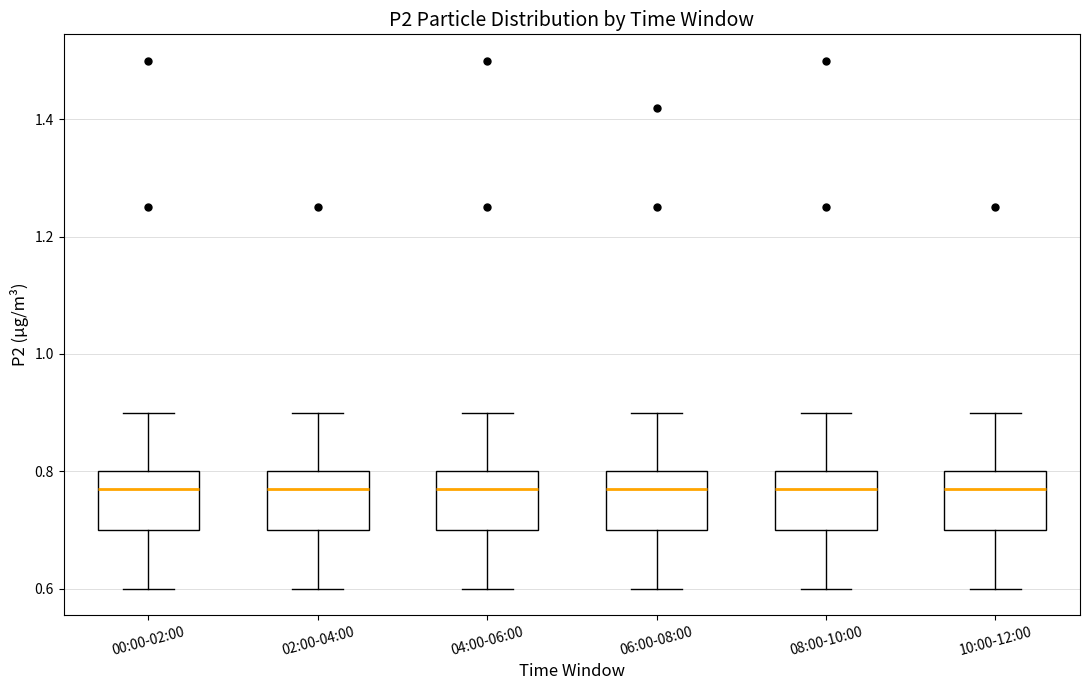

Reading left to right, transcribe this box plot: for each box, give where its median line is, the range the box spans, and where its two whiskers end, as read against the y-axis. The values are not printed on the chart, so give them approximately, as read against the axis.

00:00-02:00: median 0.78, box 0.70 to 0.80, whiskers 0.60 to 0.90
02:00-04:00: median 0.78, box 0.70 to 0.80, whiskers 0.60 to 0.90
04:00-06:00: median 0.78, box 0.70 to 0.80, whiskers 0.60 to 0.90
06:00-08:00: median 0.78, box 0.70 to 0.80, whiskers 0.60 to 0.90
08:00-10:00: median 0.78, box 0.70 to 0.80, whiskers 0.60 to 0.90
10:00-12:00: median 0.78, box 0.70 to 0.80, whiskers 0.60 to 0.90